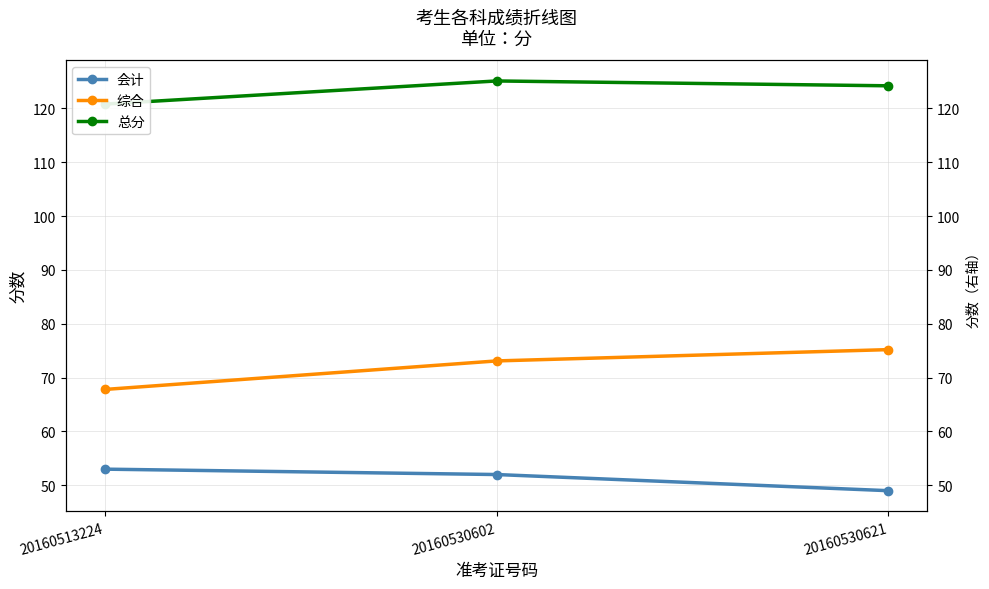

Between 20160530621 and 20160530602, which is larger?

20160530602